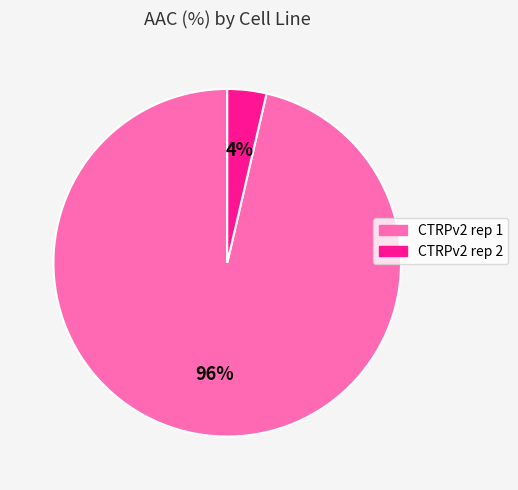

True or false: CTRPv2 rep 1 accounts for 96% of the total.

True